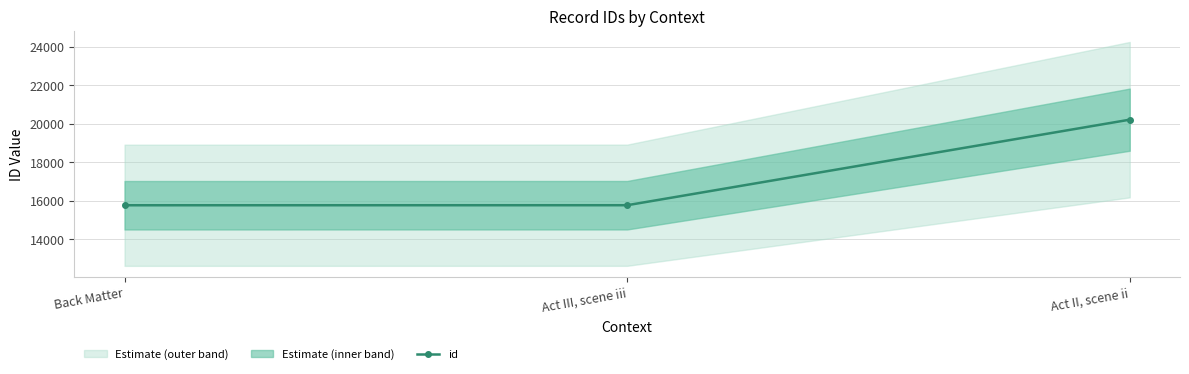

What is the greatest value displayed?

20213